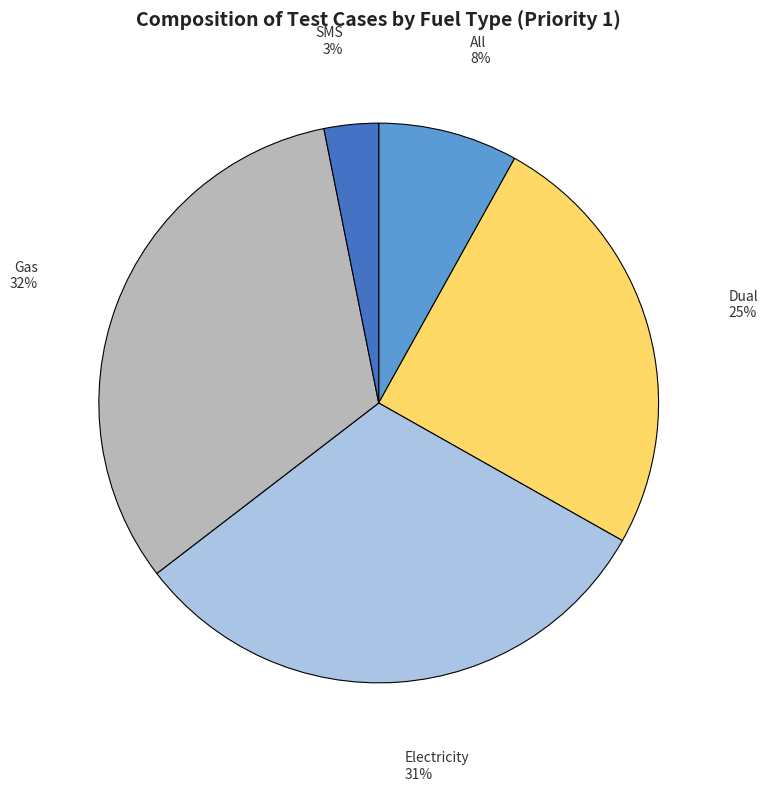

Is the sum of Dual and All greater than half?

No